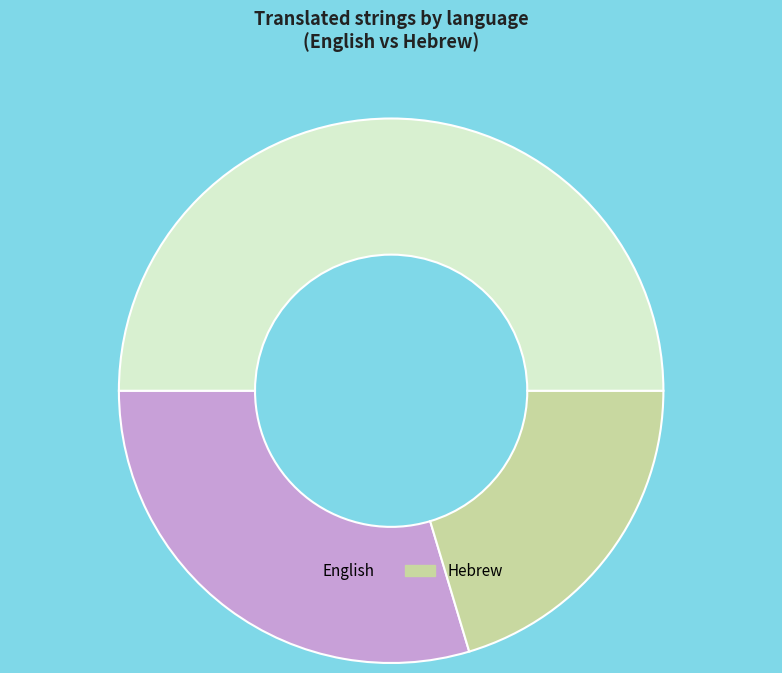

How many segments does this pie chart have?

3